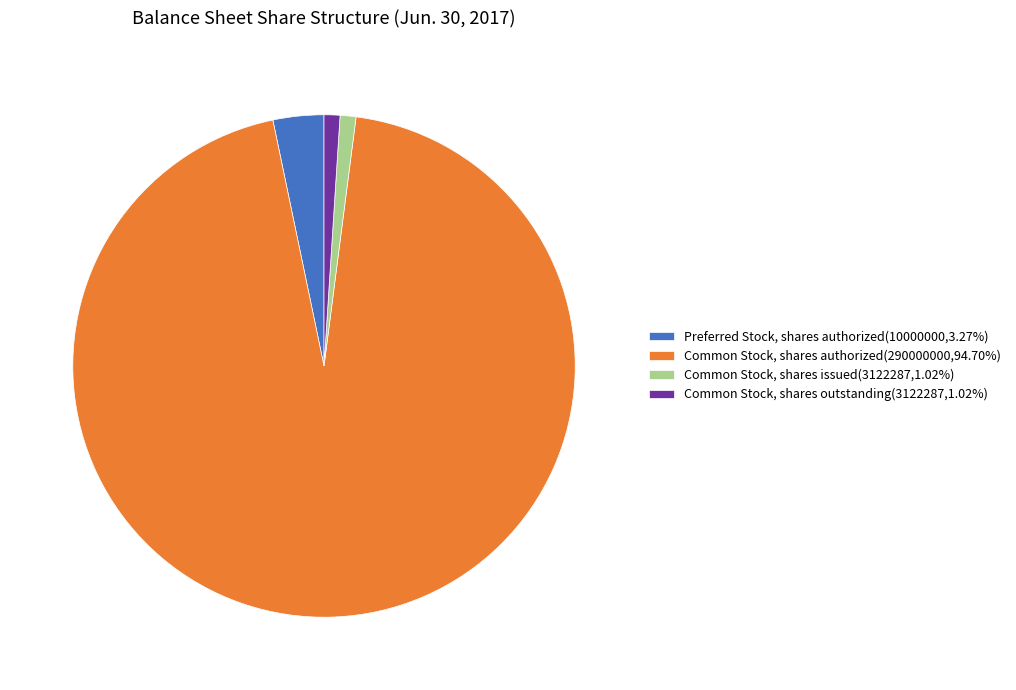

Is the sum of Common Stock, shares outstanding(3122287,1.02%) and Preferred Stock, shares authorized(10000000,3.27%) greater than half?

No